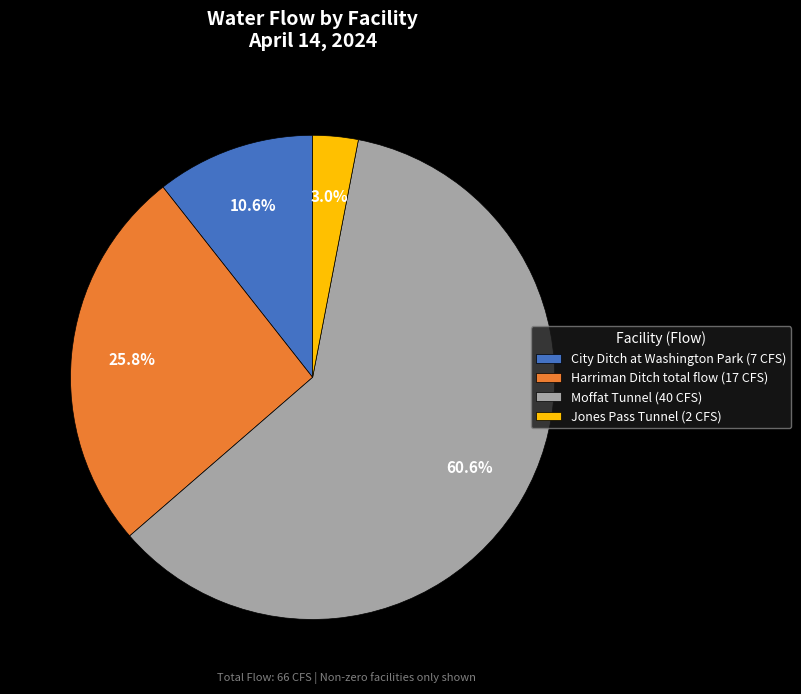

Count the number of slices in the pie.

4